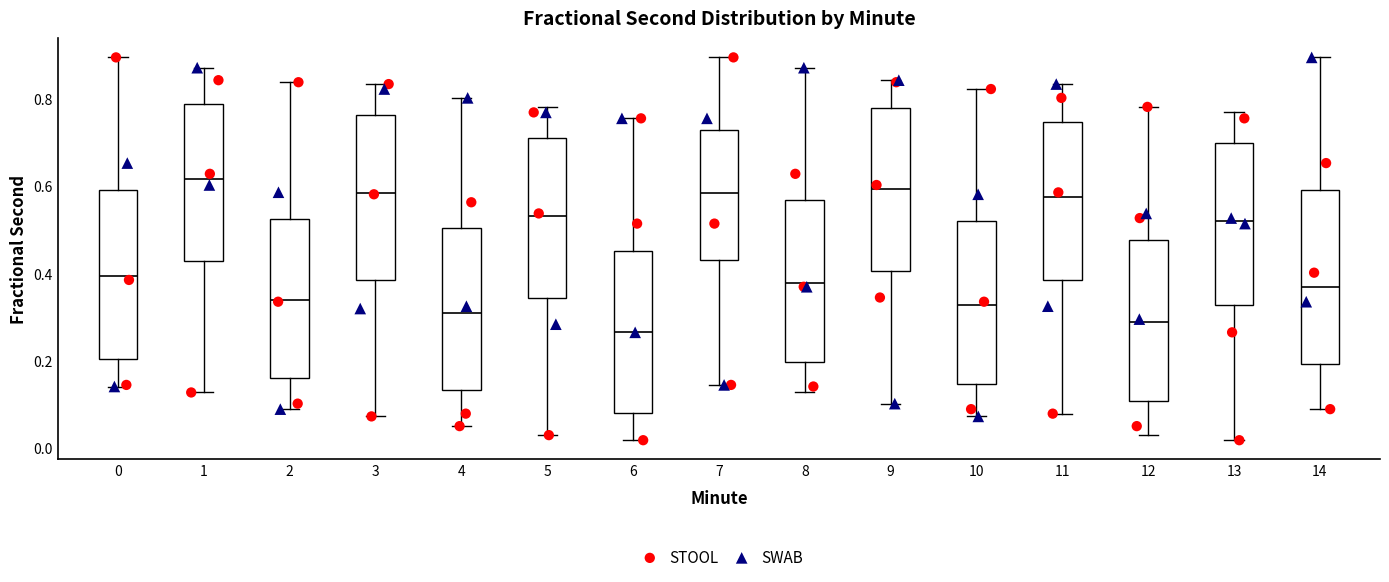

Where does the upper whisker of the box at x = 5 end on the y-axis? The values are not printed on the chart, so give them approximately, as read against the axis.

0.78